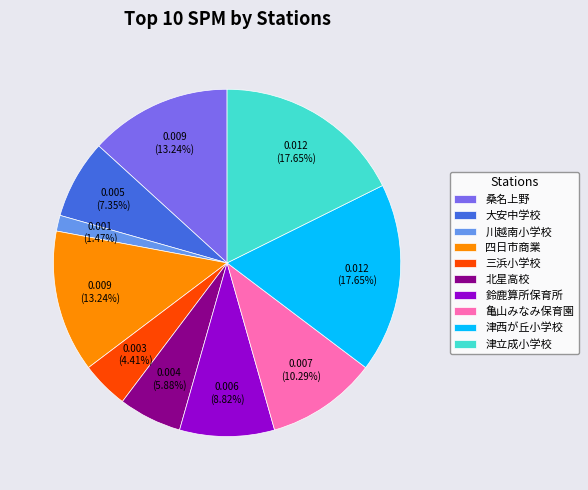

Does 北星高校 represent more than half of the total?

No